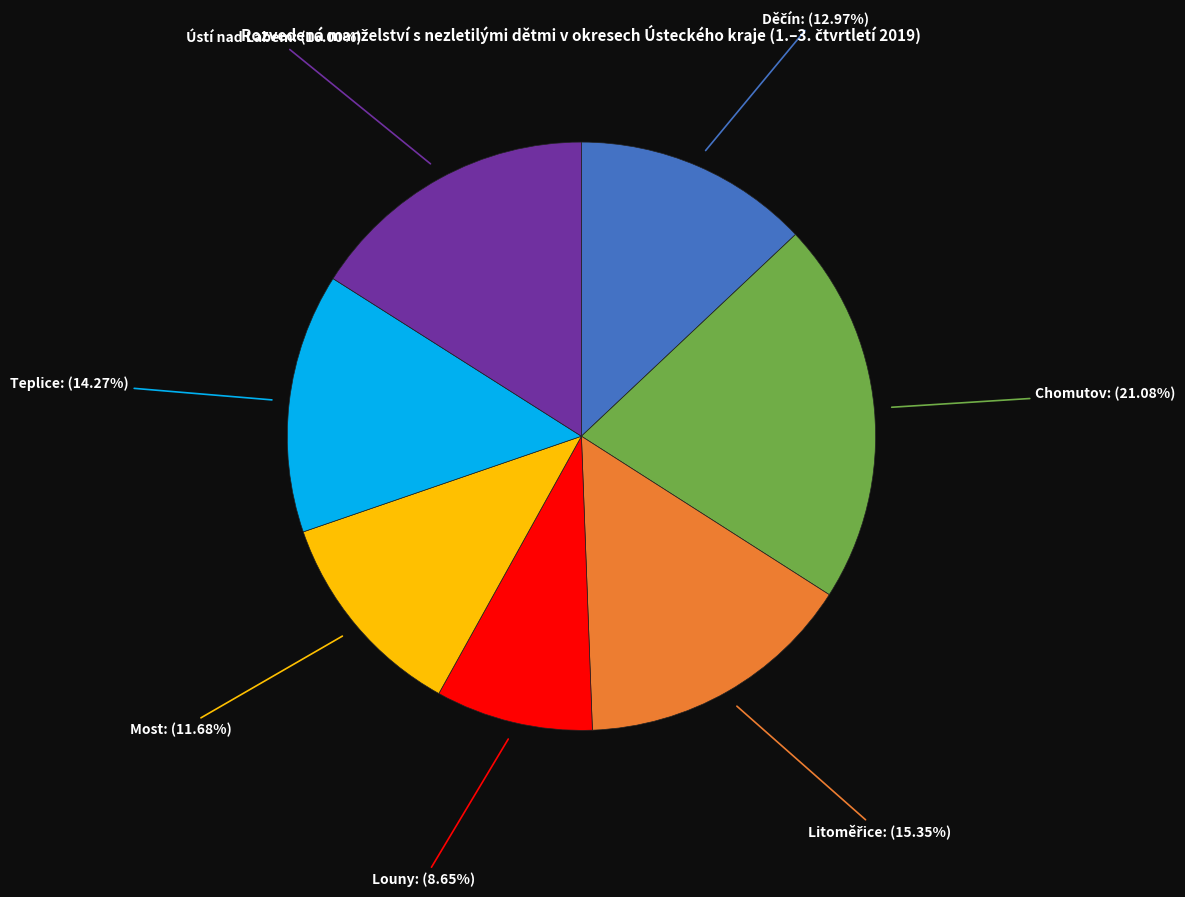

How many segments does this pie chart have?

7